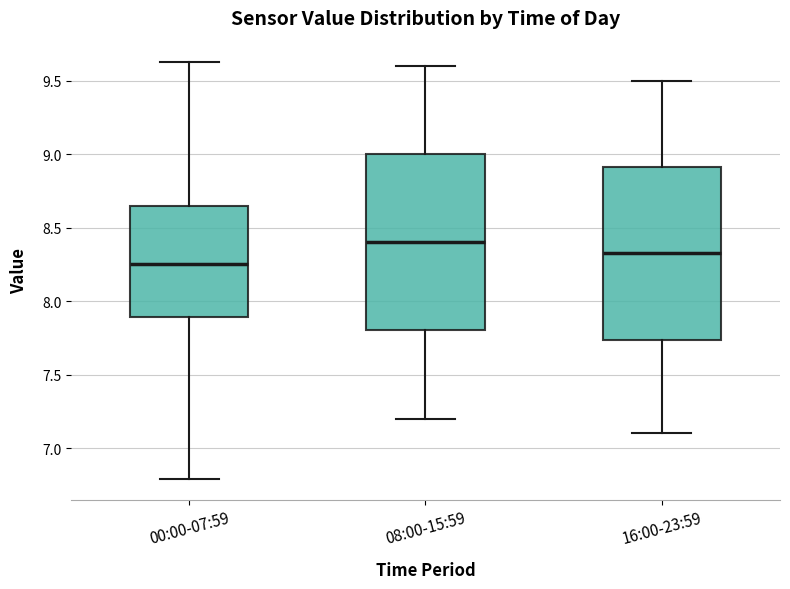

Reading left to right, read every box against the y-axis: the position of its median line, the range the box covers, and the ends of its whiskers. The values are not printed on the chart, so give them approximately, as read against the axis.

00:00-07:59: median 8.25, box 7.90 to 8.65, whiskers 6.80 to 9.65
08:00-15:59: median 8.40, box 7.80 to 9.00, whiskers 7.20 to 9.60
16:00-23:59: median 8.35, box 7.75 to 8.90, whiskers 7.10 to 9.50